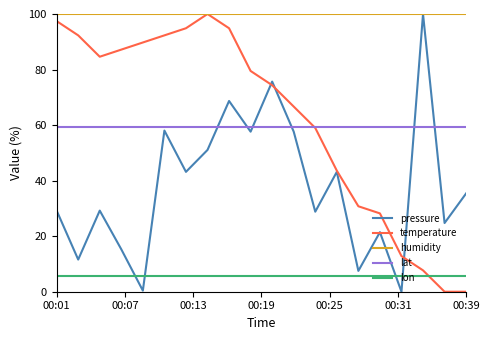

What is the maximum value shown in the chart?

100.0